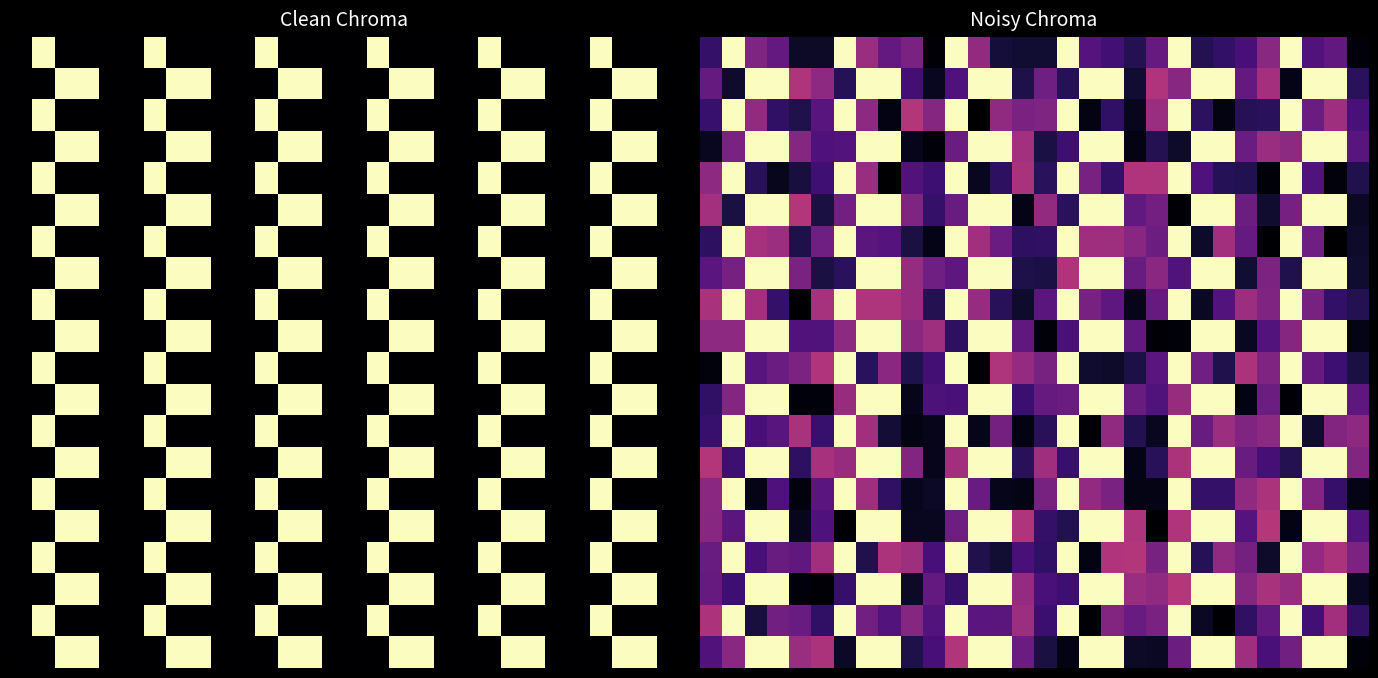

At which category is the sum across all series the highest?

7